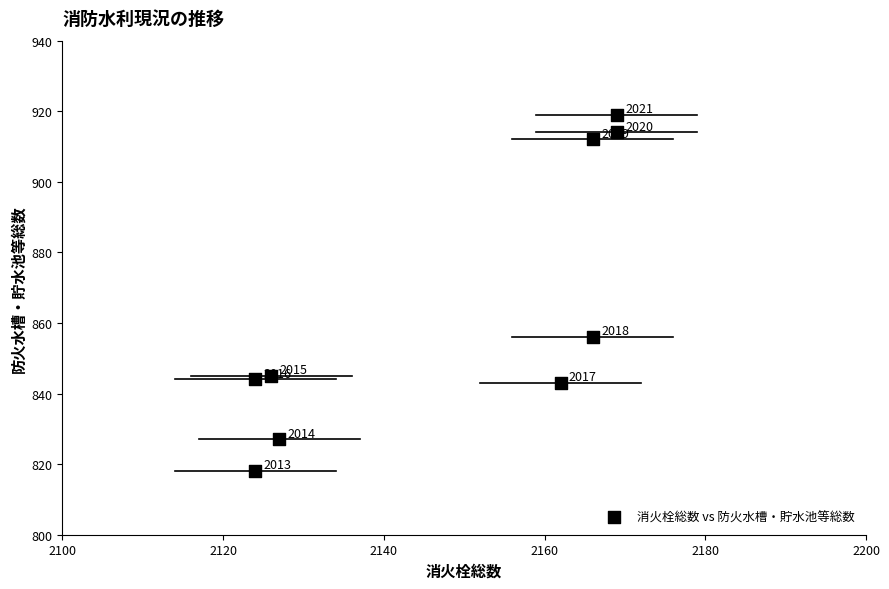

What is the average Y value?

864